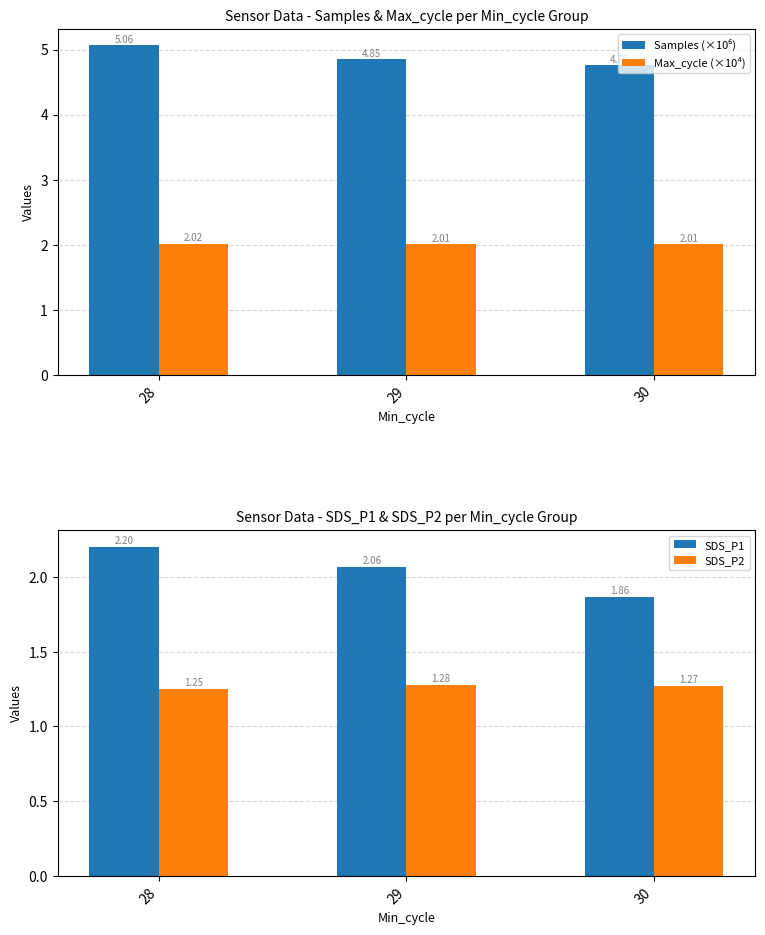

Rank the series at 30 from lowest to highest value.

SDS_P2, SDS_P1, Max_cycle (×10⁴), Samples (×10⁶)